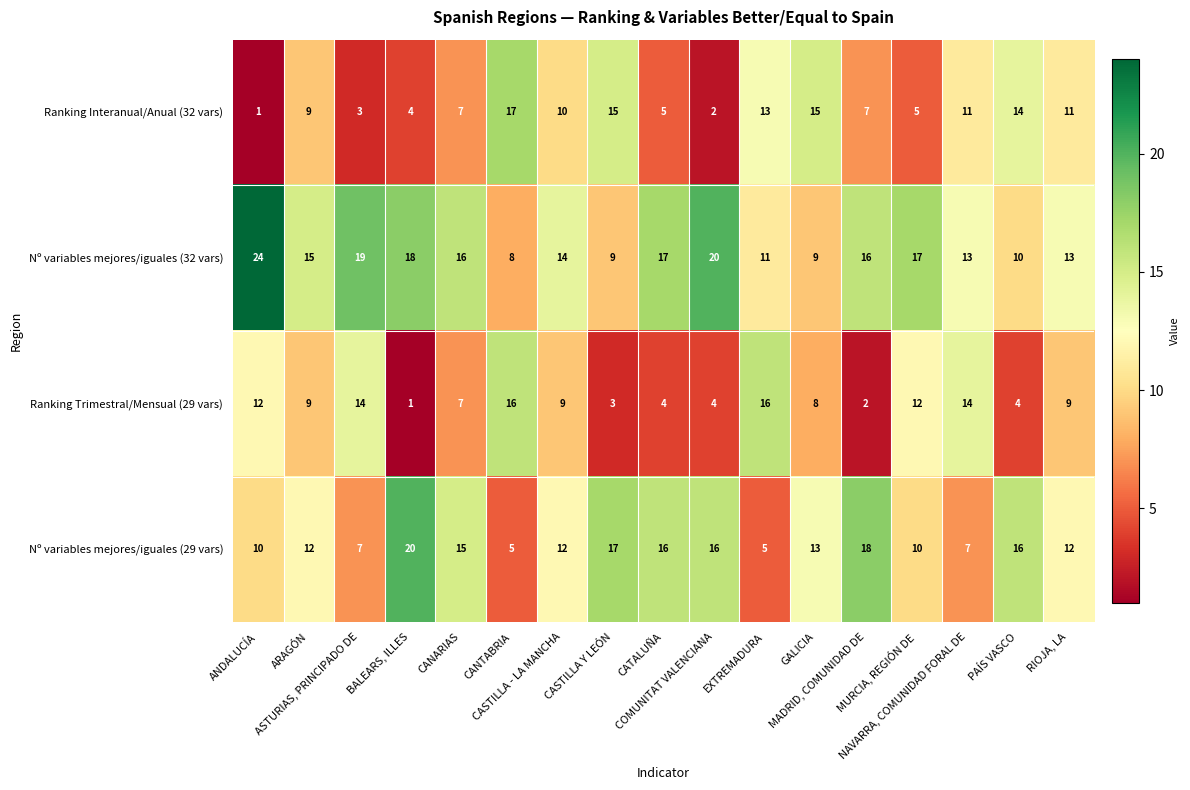

What is the average value of the Ranking Interanual/Anual (32 vars) series?

9